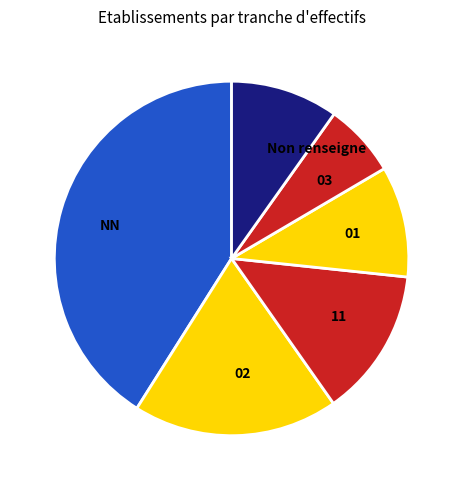

What is the smallest slice in the pie chart?

03